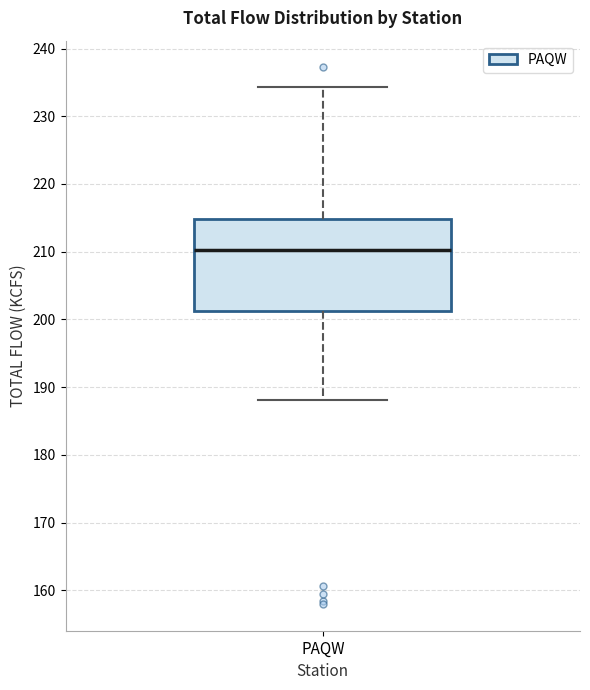

Transcribe this box plot: give where the median line is, the range the box spans, and where the two whiskers end, as read against the y-axis. The values are not printed on the chart, so give them approximately, as read against the axis.

median 210, box 201 to 215, whiskers 188 to 234